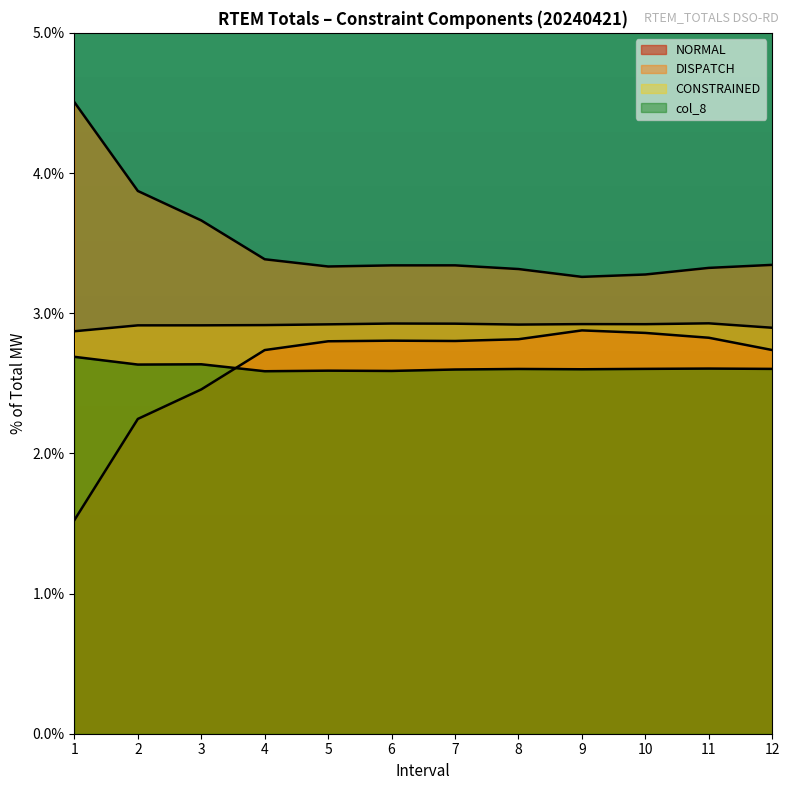

True or false: NORMAL and DISPATCH cross at least once.

False